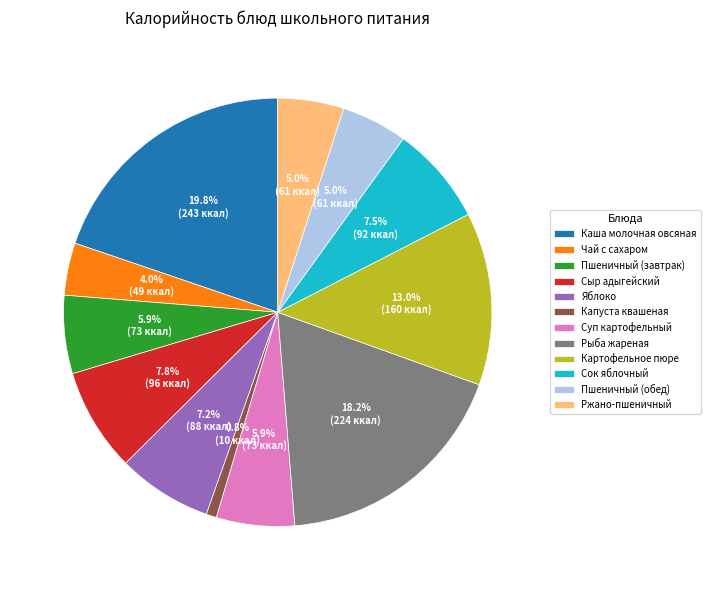

How many slices are in this pie chart?

12